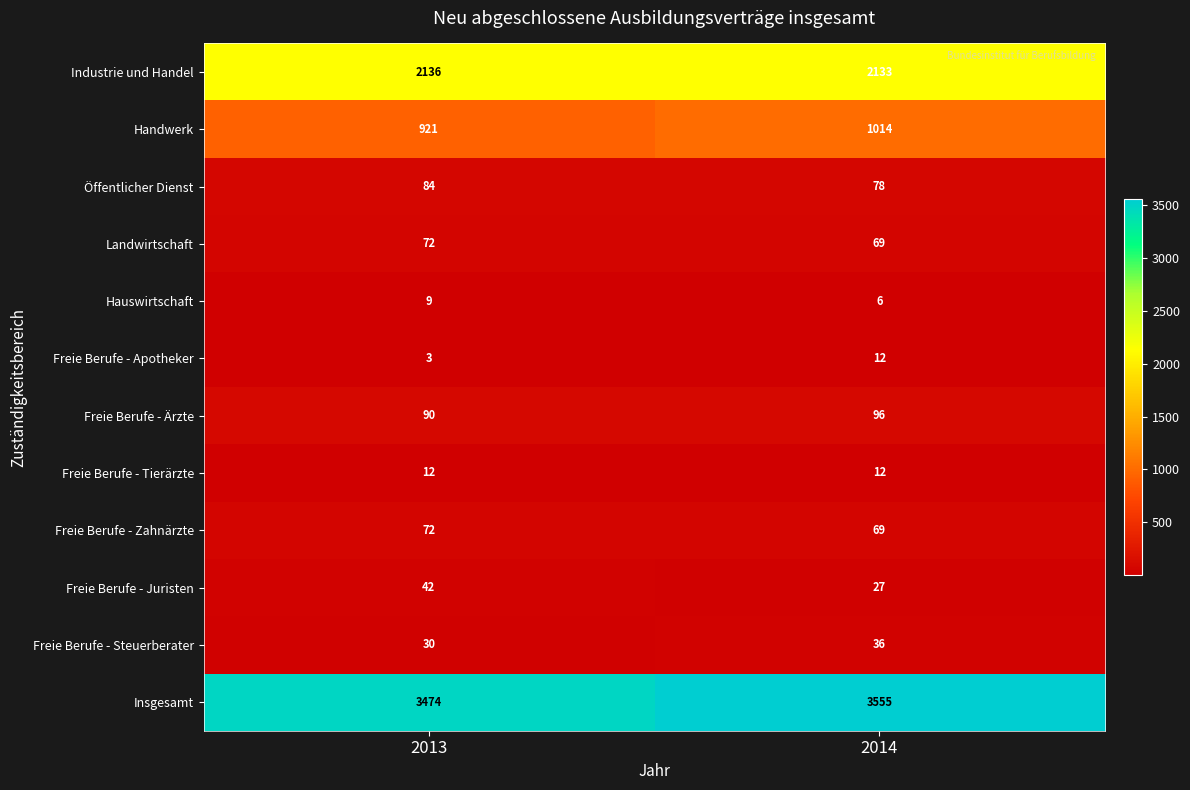

How many values in the Öffentlicher Dienst series are below 84?

1